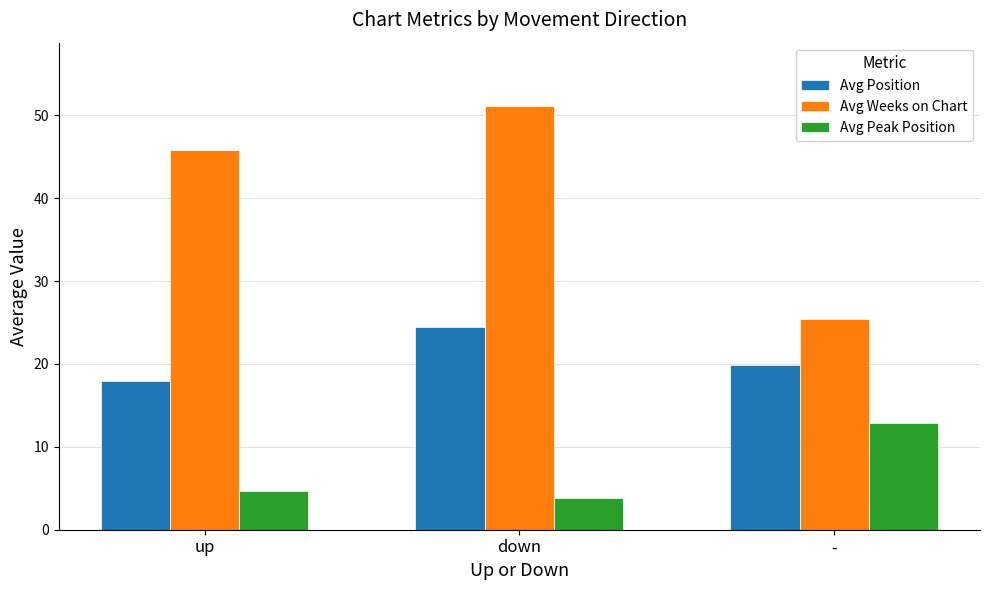

What is the label of the 3rd bar from the left?

-